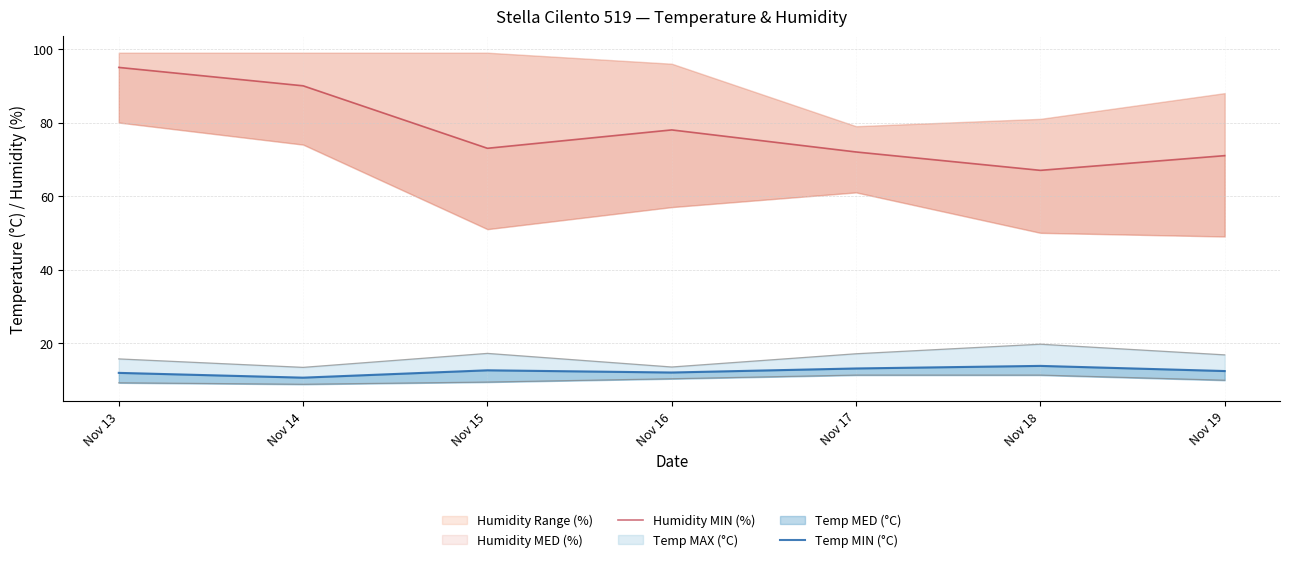

True or false: Humidity MIN (%) and Temp MIN (°C) intersect in this chart.

False